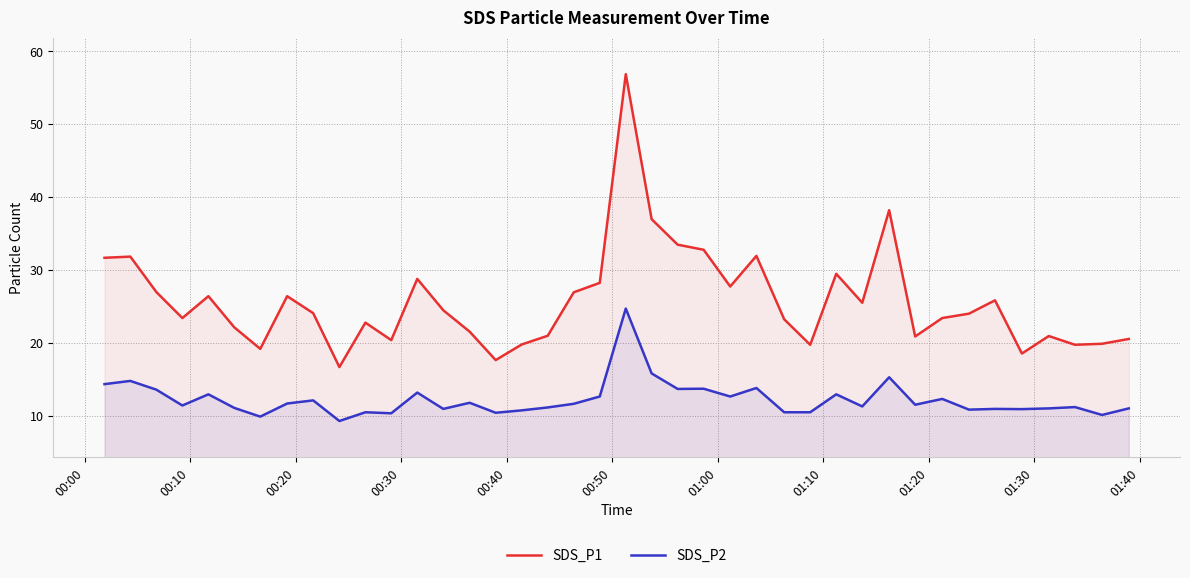

List the series in order of their peak value, highest first.

SDS_P1, SDS_P2